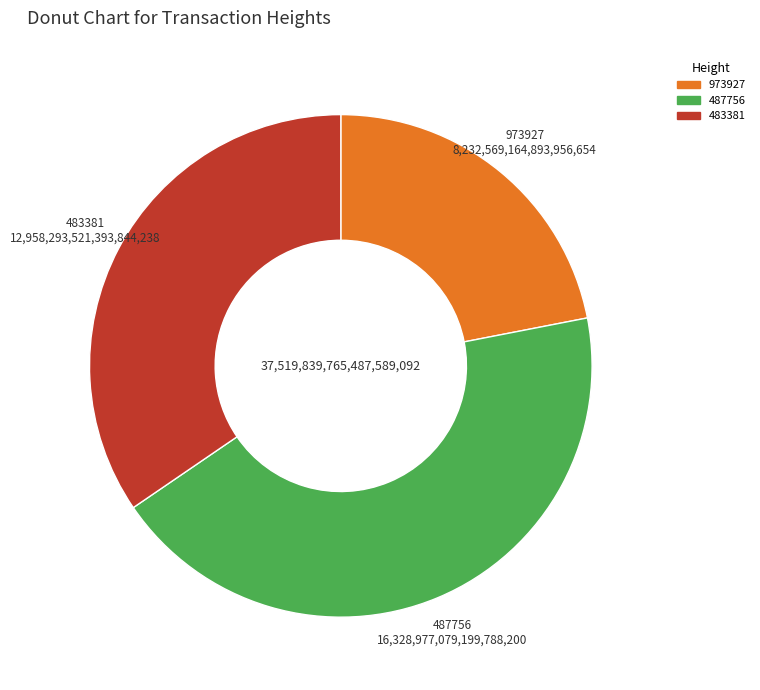

Is 973927 the majority of the pie?

No